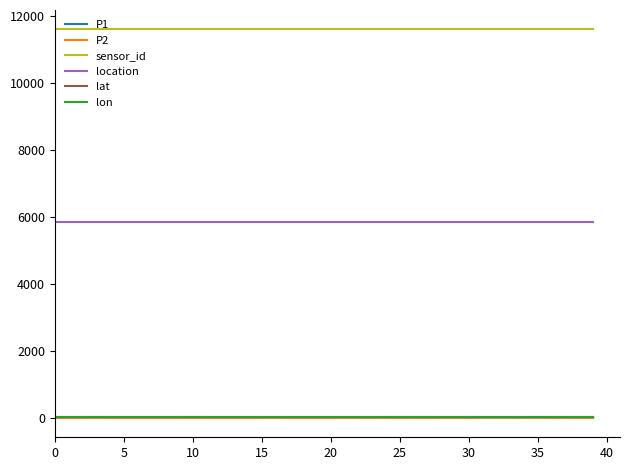

True or false: lon and location cross at least once.

False